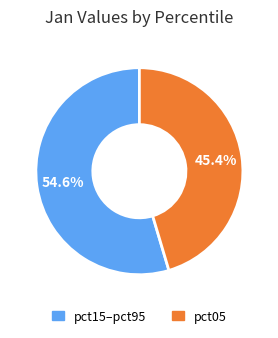

Is there any slice that represents more than half of the pie?

Yes